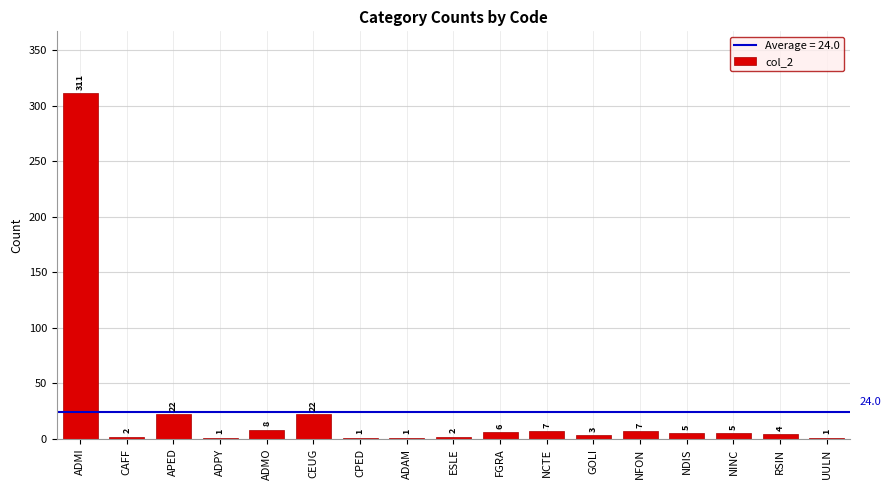

At which label does the data first exceed 5?

ADMI